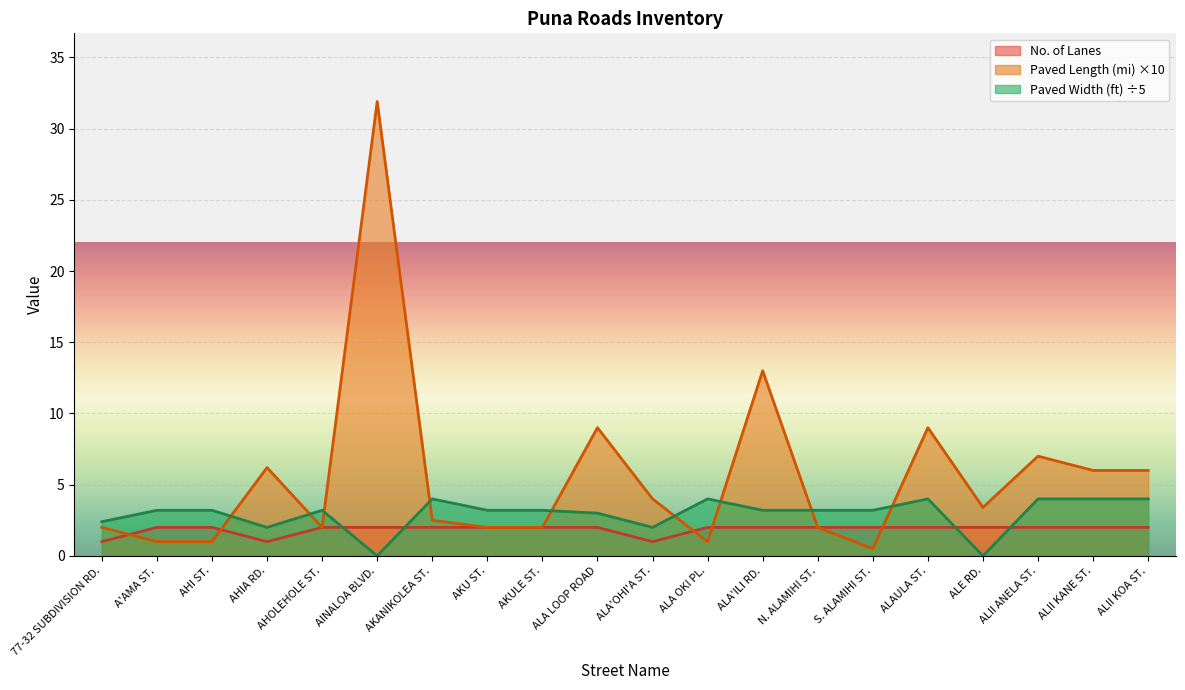

What is the minimum value for No. of Lanes?

1.0